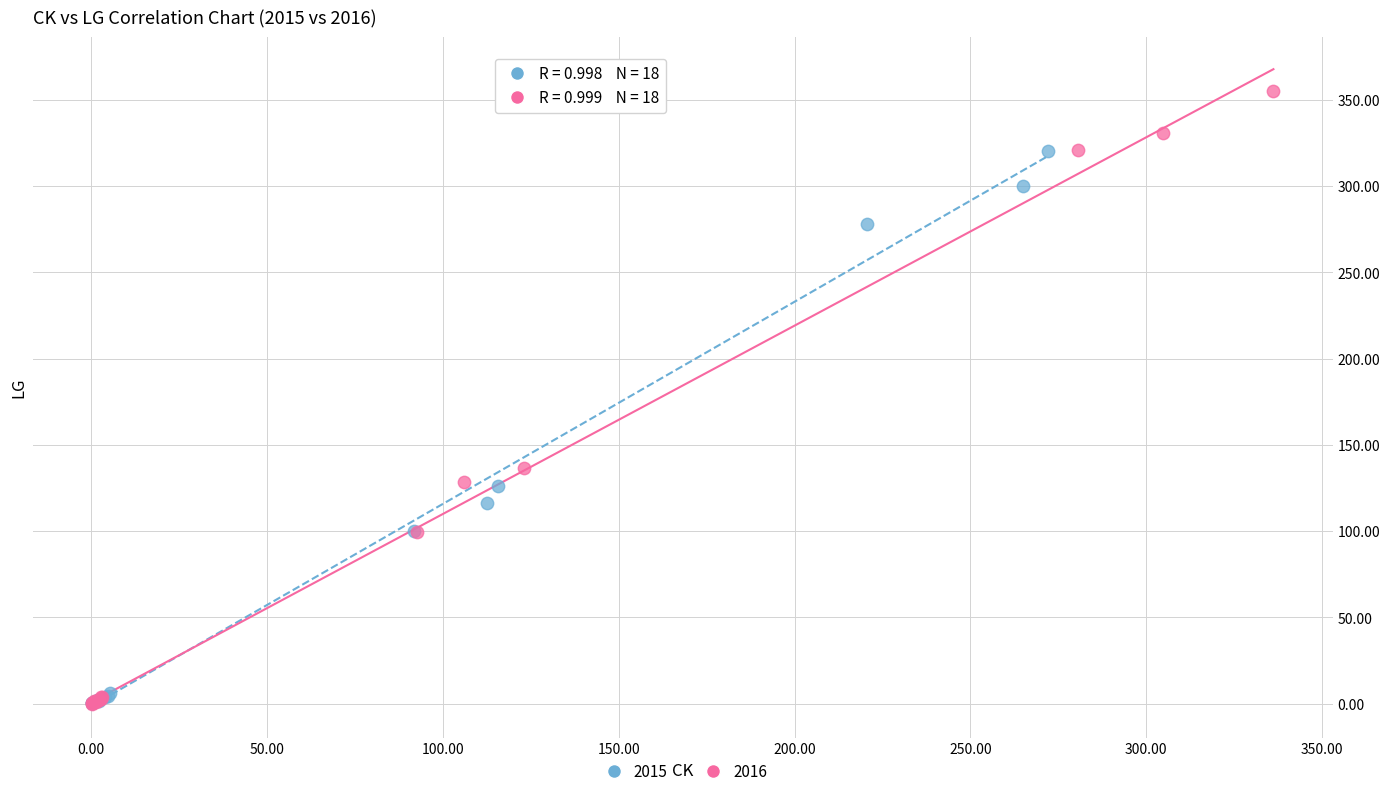

Which series contains the highest Y value?

2016